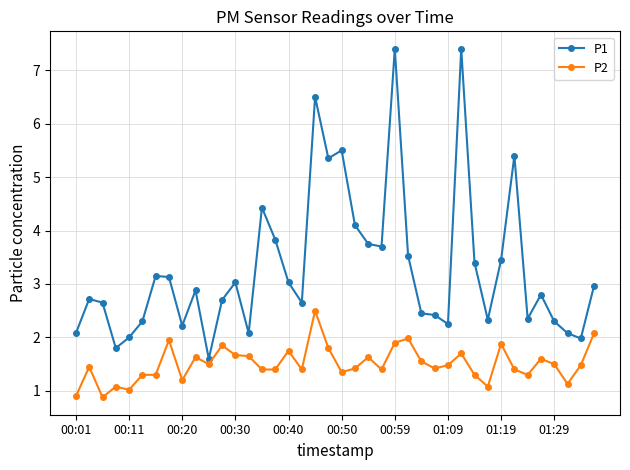

What is the difference between the maximum and second lowest values in the P2 series?

1.6